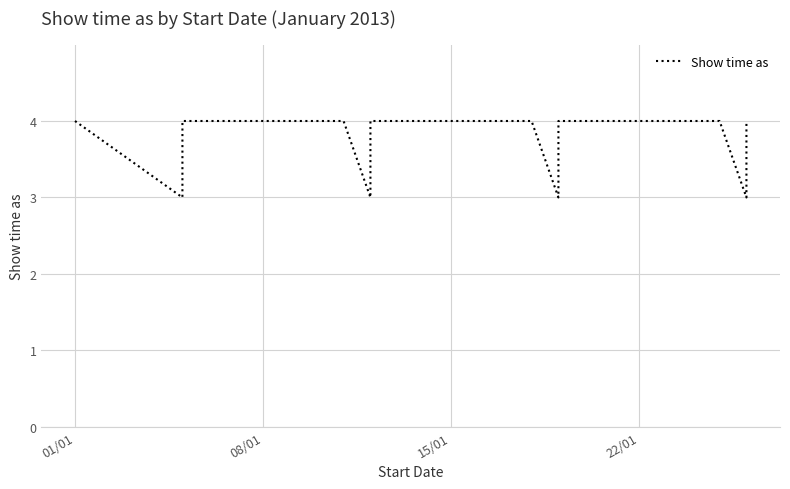

At which label is the value closest to 3?

08/01